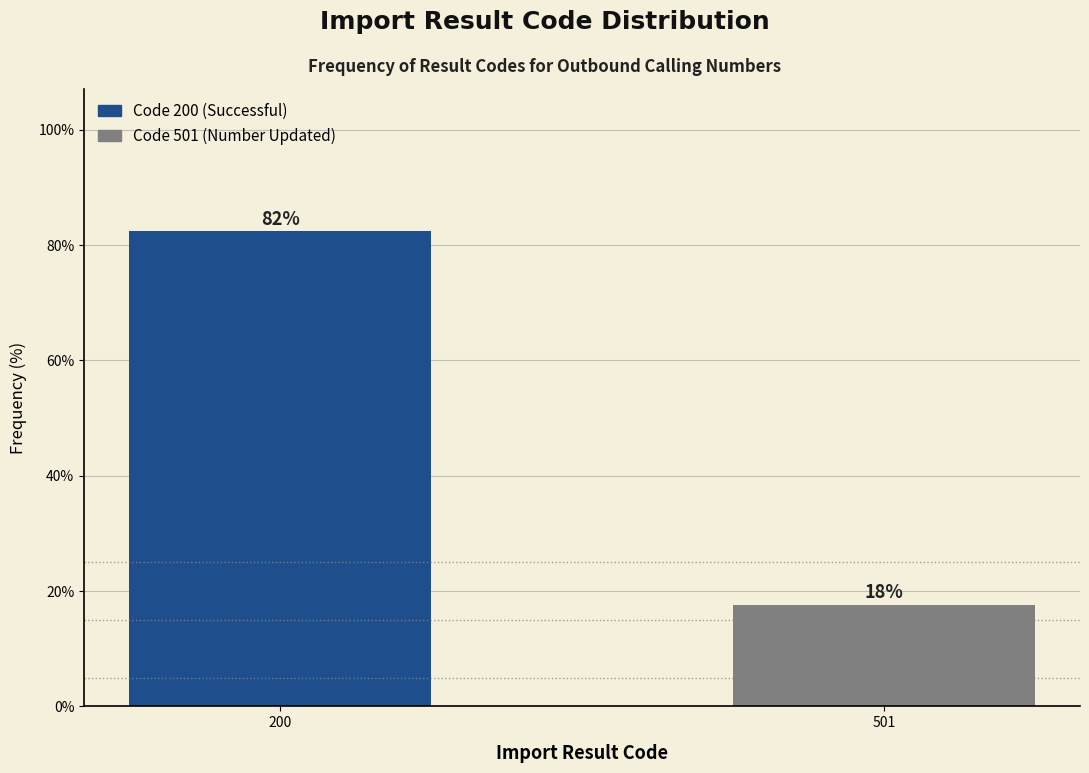

Where does the data first go above 82?

200